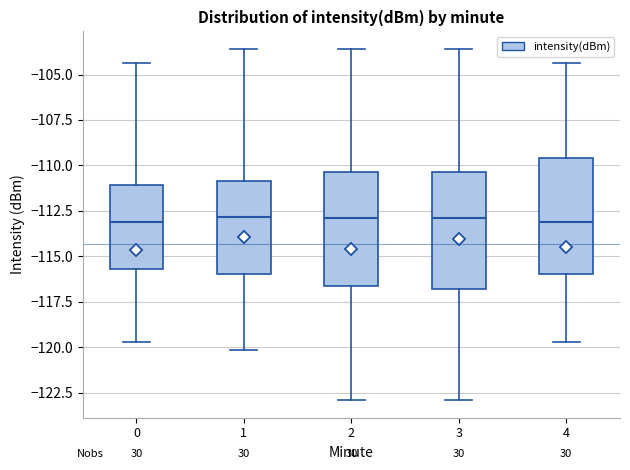

Reading left to right, transcribe this box plot: for each box, give where its median line is, the range the box spans, and where its two whiskers end, as read against the y-axis. The values are not printed on the chart, so give them approximately, as read against the axis.

0: median -113.0, box -115.5 to -111.0, whiskers -119.5 to -104.5
1: median -113.0, box -116.0 to -111.0, whiskers -120.0 to -103.5
2: median -113.0, box -116.5 to -110.5, whiskers -123.0 to -103.5
3: median -113.0, box -117.0 to -110.5, whiskers -123.0 to -103.5
4: median -113.0, box -116.0 to -109.5, whiskers -119.5 to -104.5